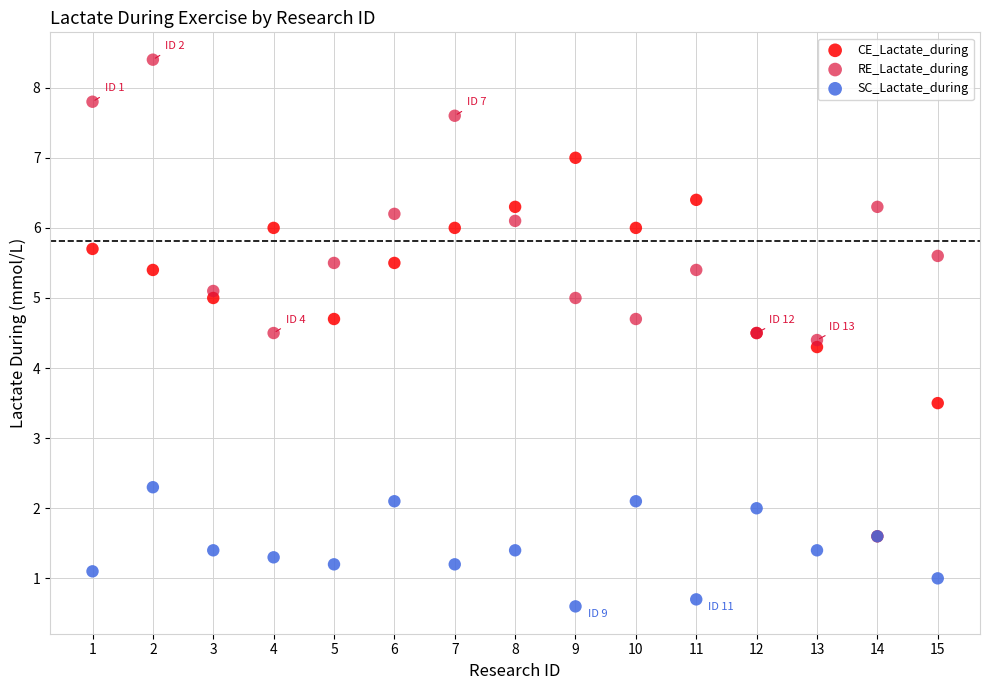

Across all series, what Y value is closest to 4?

4.3